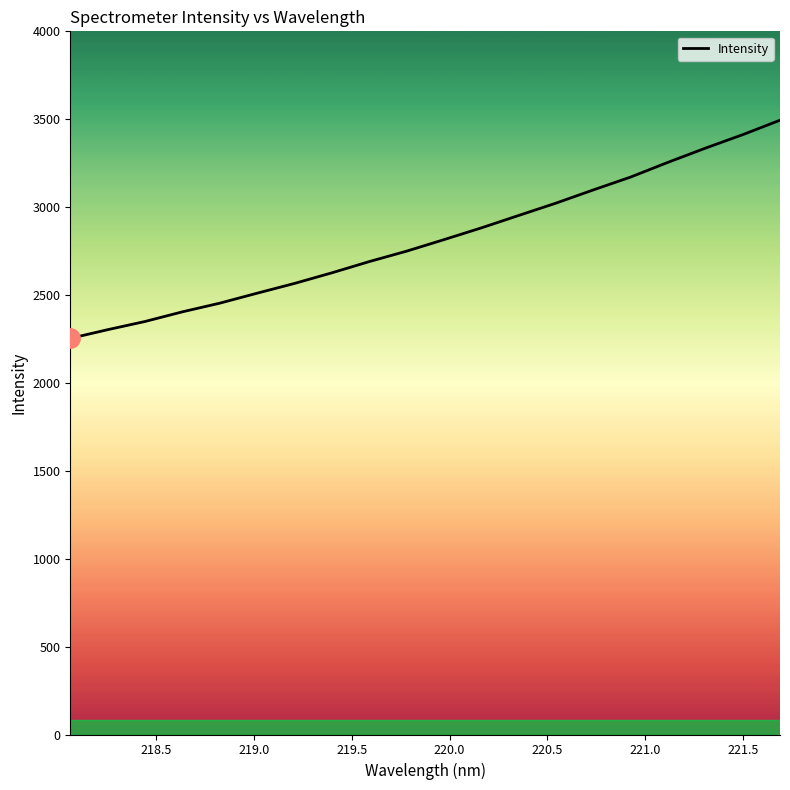

What is the greatest value displayed?

3494.4